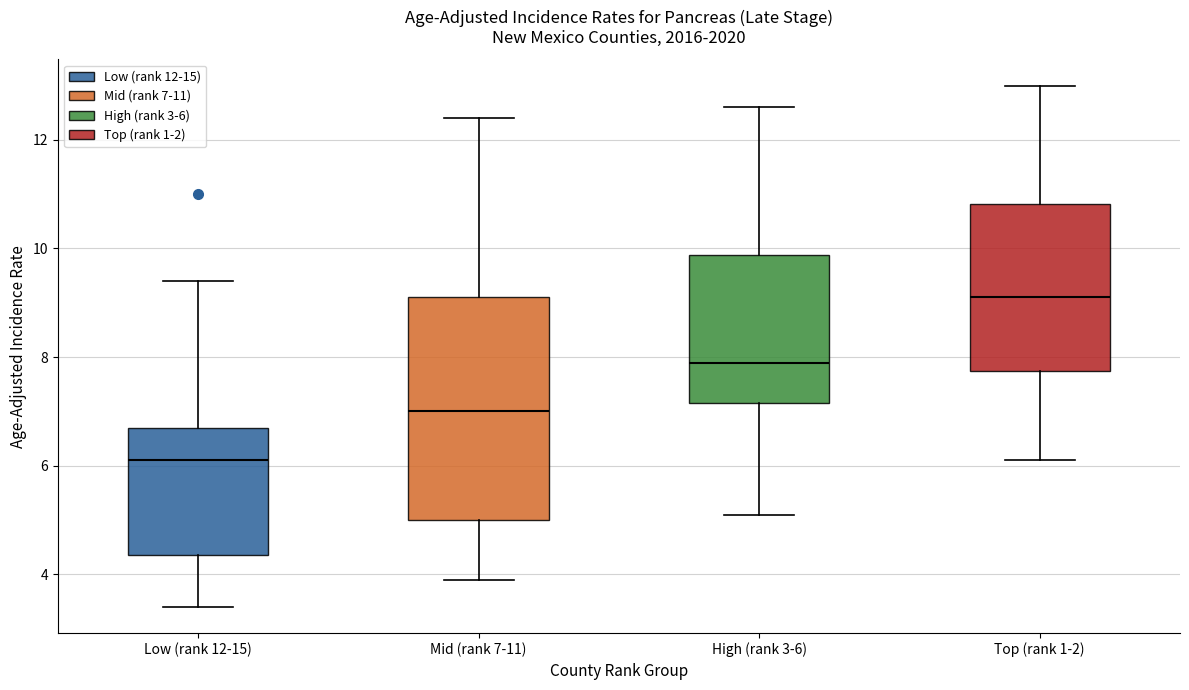

Which box's median line is the highest?

Top (rank 1-2)